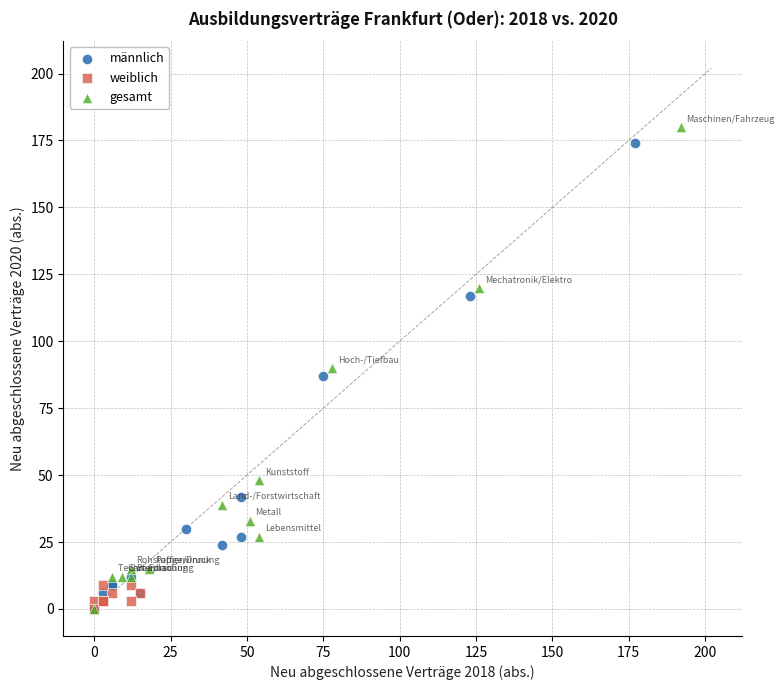

Which series contains the highest Y value?

gesamt